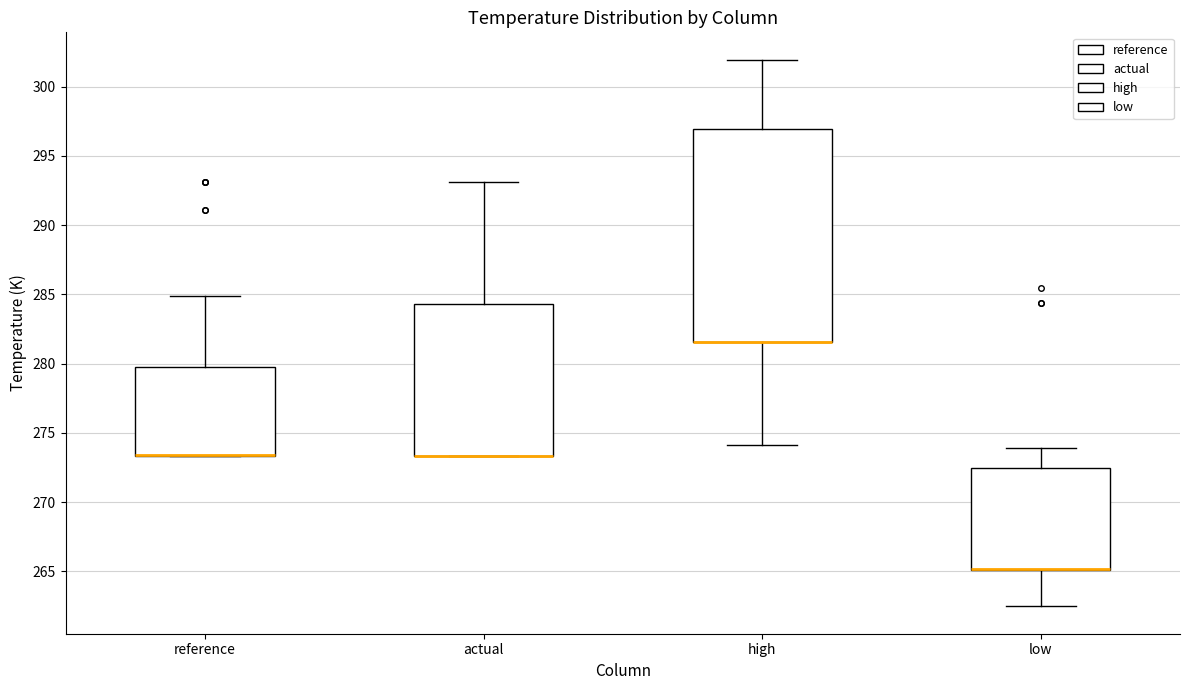

Reading left to right, read every box against the y-axis: the position of its median line, the range the box covers, and the ends of its whiskers. The values are not printed on the chart, so give them approximately, as read against the axis.

reference: median 273.5 (drawn on the box's lower edge), box 273.5 to 280.0, whiskers 273.5 to 285.0
actual: median 273.5 (drawn on the box's lower edge), box 273.5 to 284.5, whiskers 273.5 to 293.0
high: median 281.5 (drawn on the box's lower edge), box 281.5 to 297.0, whiskers 274.0 to 302.0
low: median 265.0 (drawn on the box's lower edge), box 265.0 to 272.5, whiskers 262.5 to 274.0